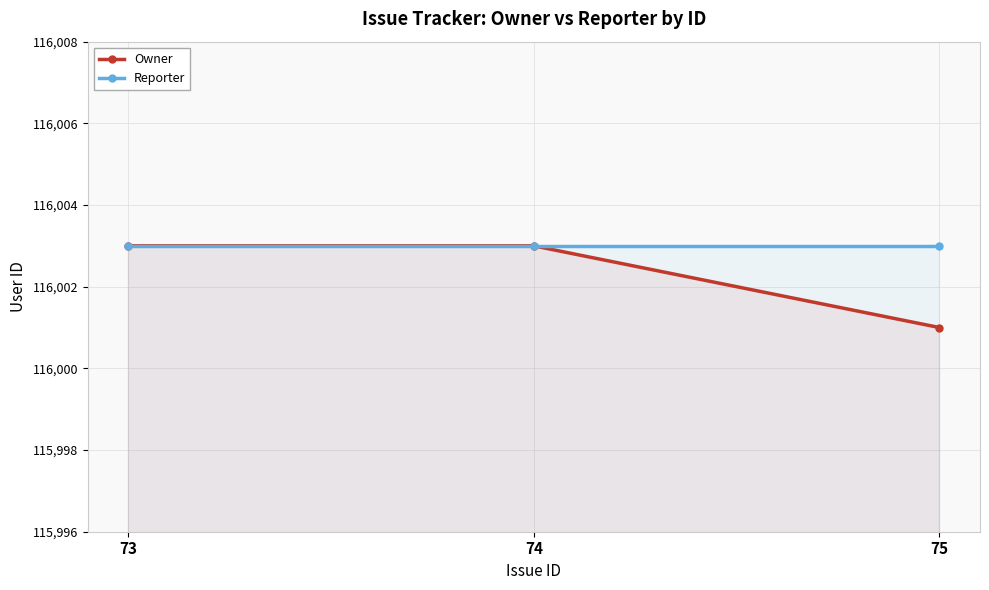

Which has a higher value, 73 or 75?

73